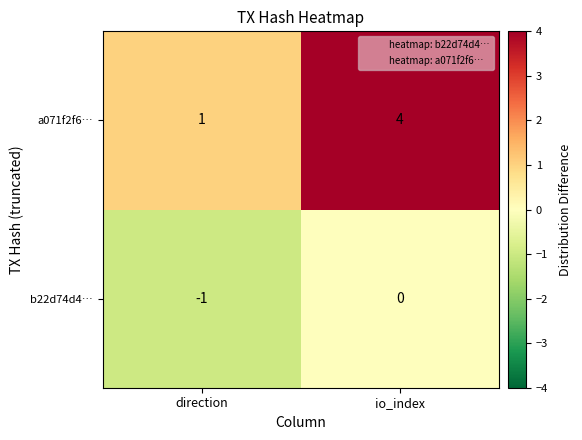

Which series changed the most between direction and io_index?

a071f2f6…